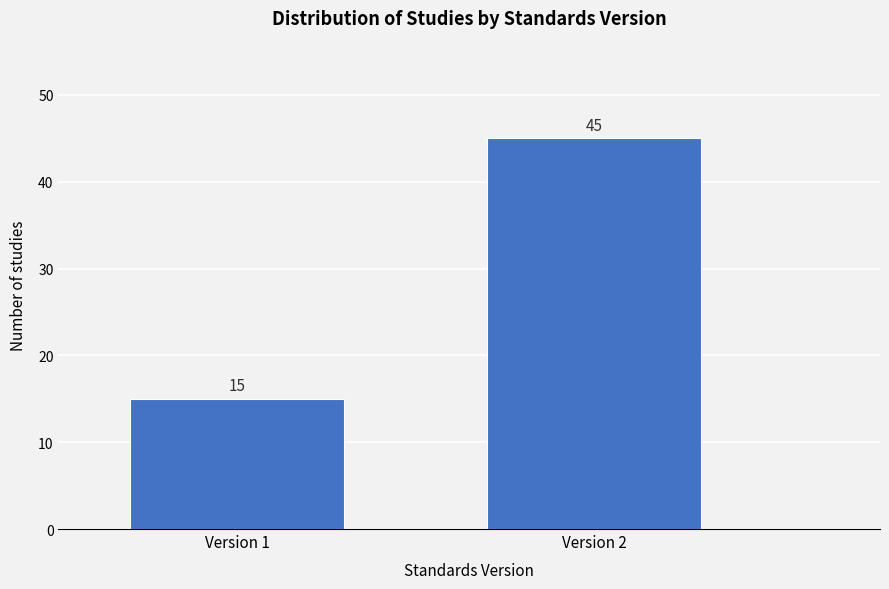

Reading right to left, what are all the values shown in this chart?

Version 2=45	Version 1=15